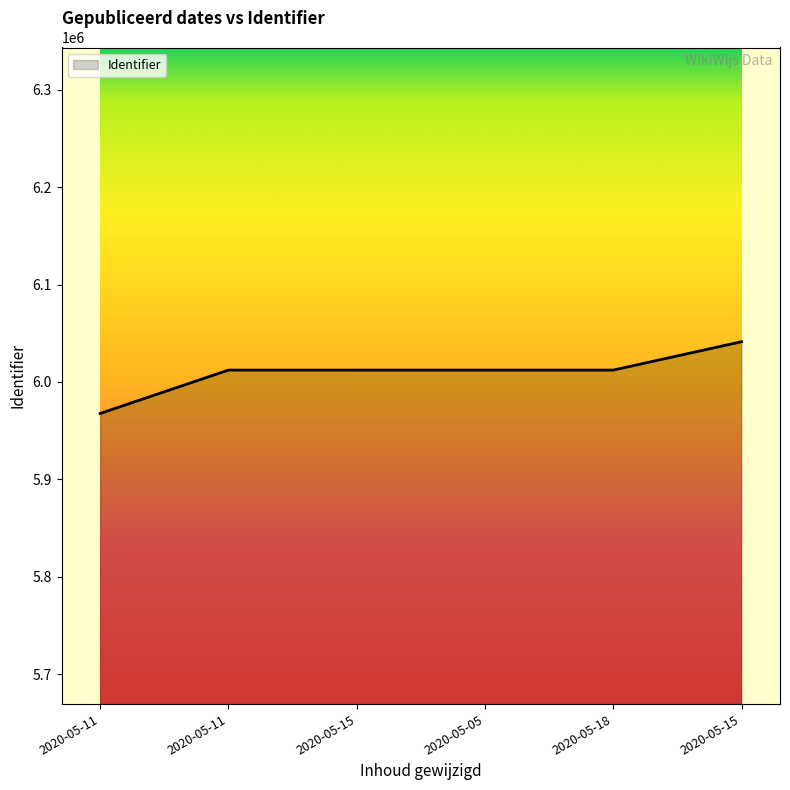

Reading left to right, transcribe all the data shown in this chart.

2020-05-11=5967679	2020-05-11=6012207	2020-05-15=6012209	2020-05-05=6012212	2020-05-18=6012216	2020-05-15=6041348